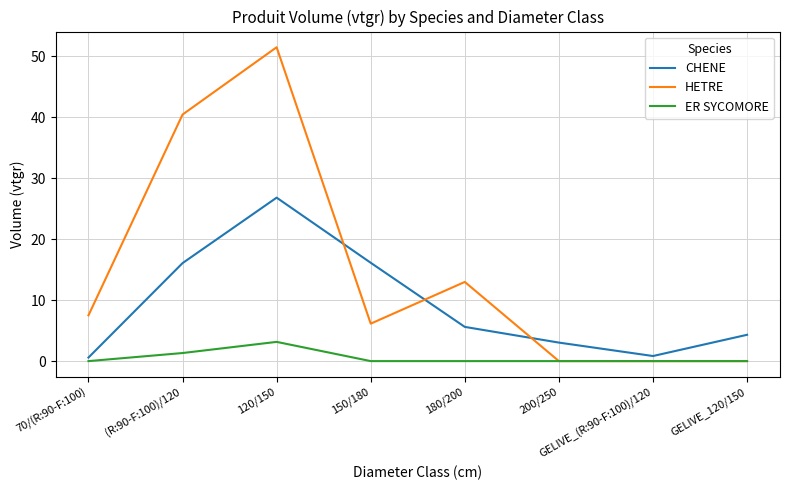

How many ER SYCOMORE values are between 0 and 1?

6